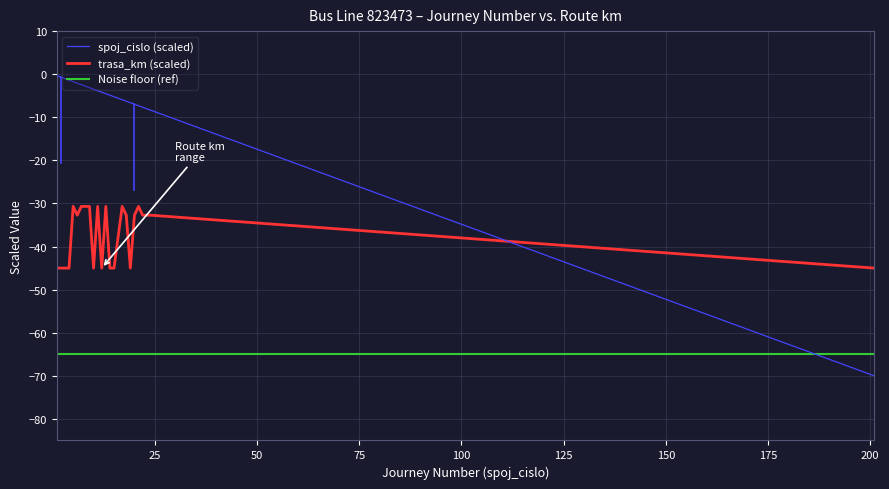

True or false: Noise floor (ref) and trasa_km (scaled) cross at least once.

False